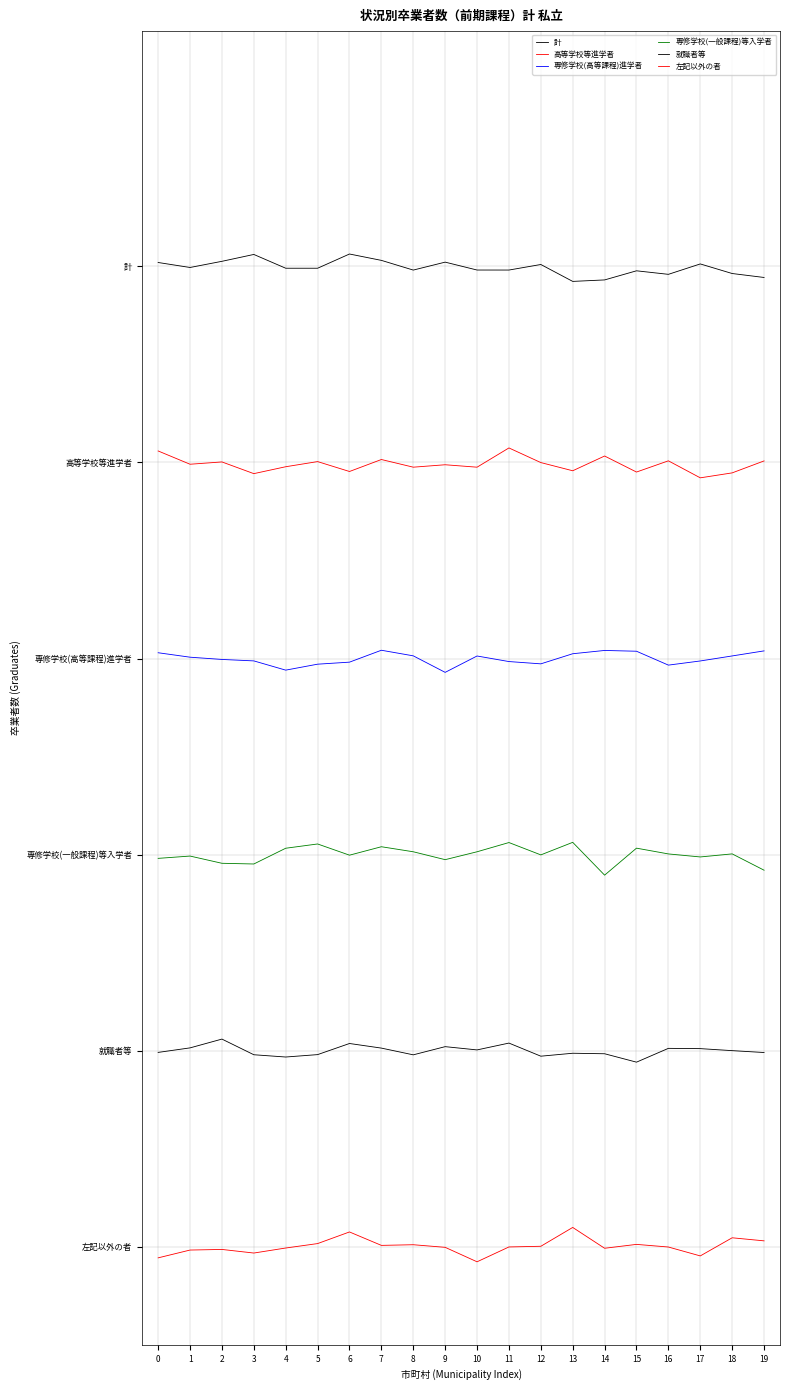

Where is 専修学校(一般課程)等入学者 nearest to the value 1?

14